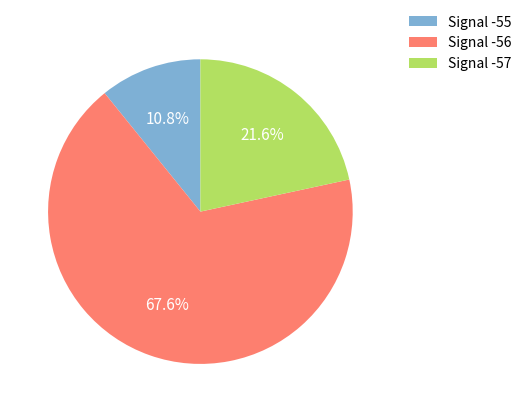

Does Signal -55 represent more than half of the total?

No